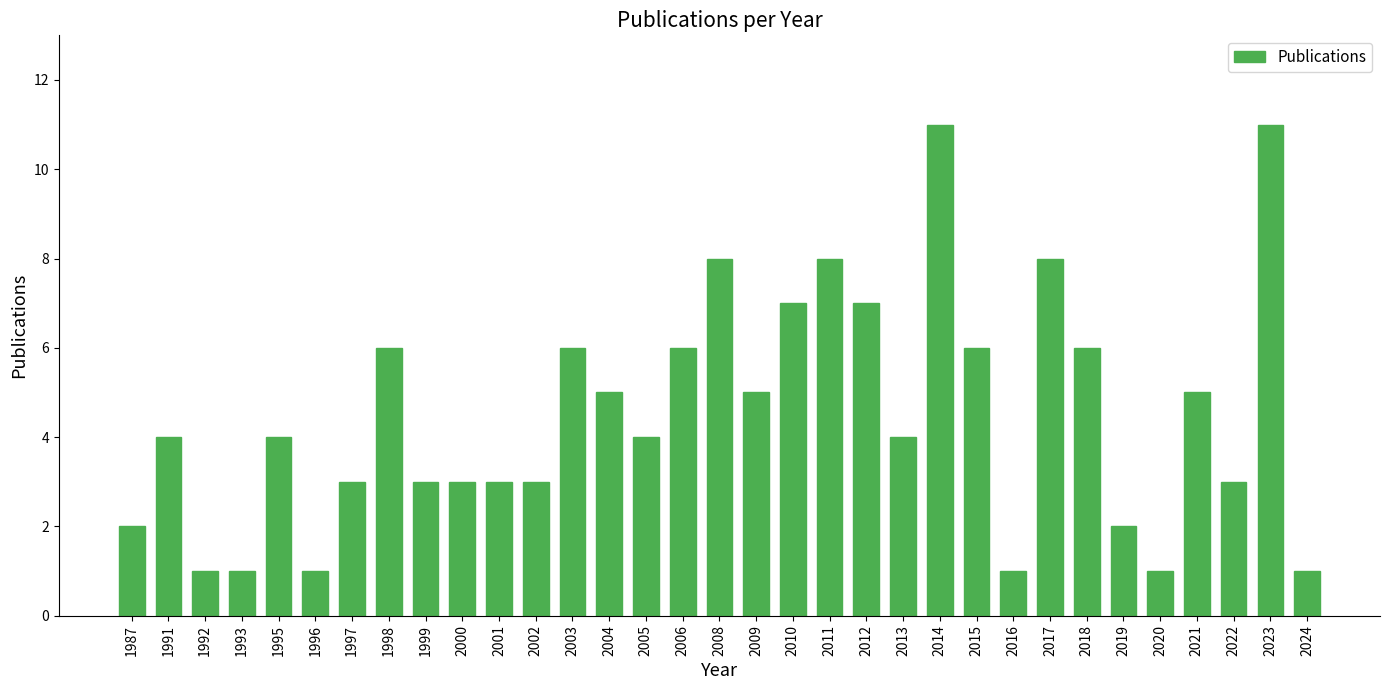

What is the value of the 15th bar from the left?

4